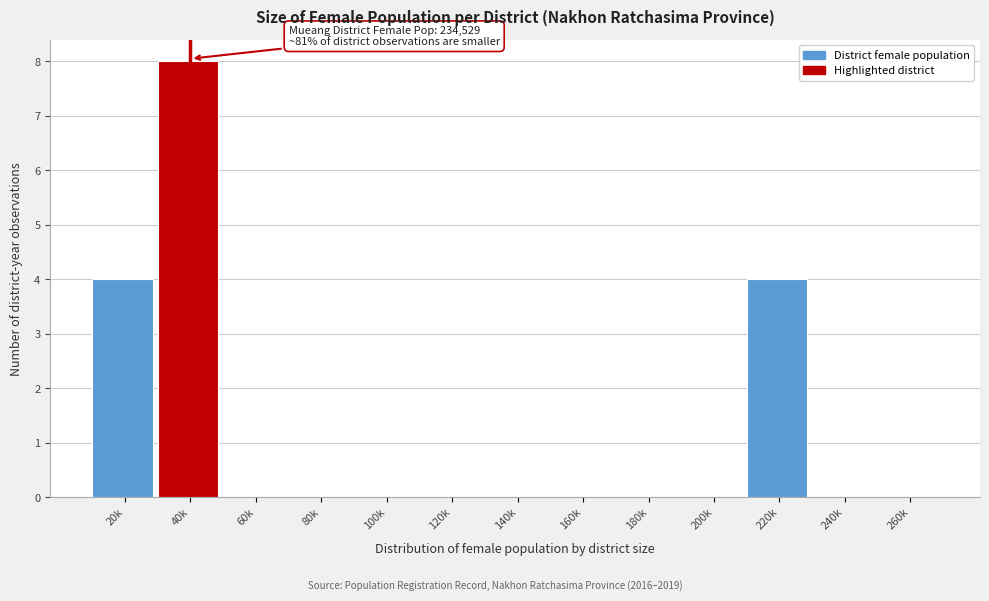

Reading left to right, list all the values displayed in this chart.

20k=4	40k=8	60k=0	80k=0	100k=0	120k=0	140k=0	160k=0	180k=0	200k=0	220k=4	240k=0	260k=0